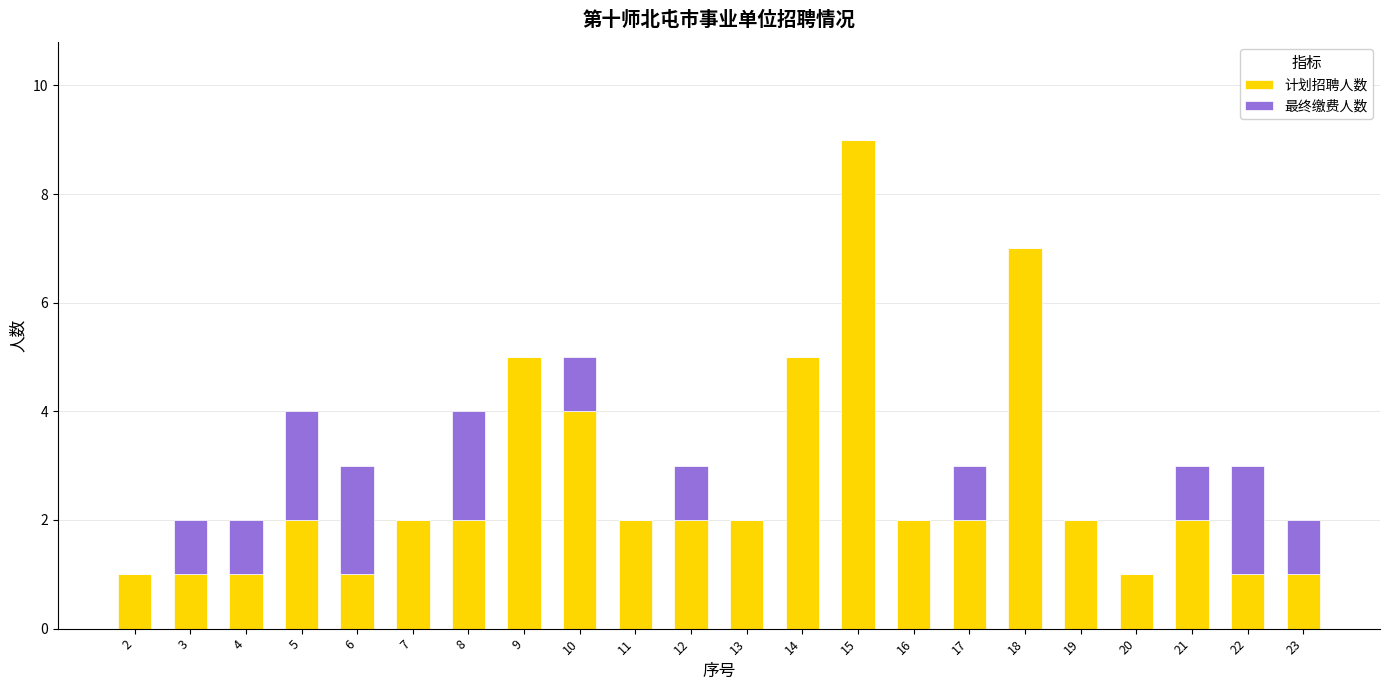

What is the highest value of the 计划招聘人数 series?

9